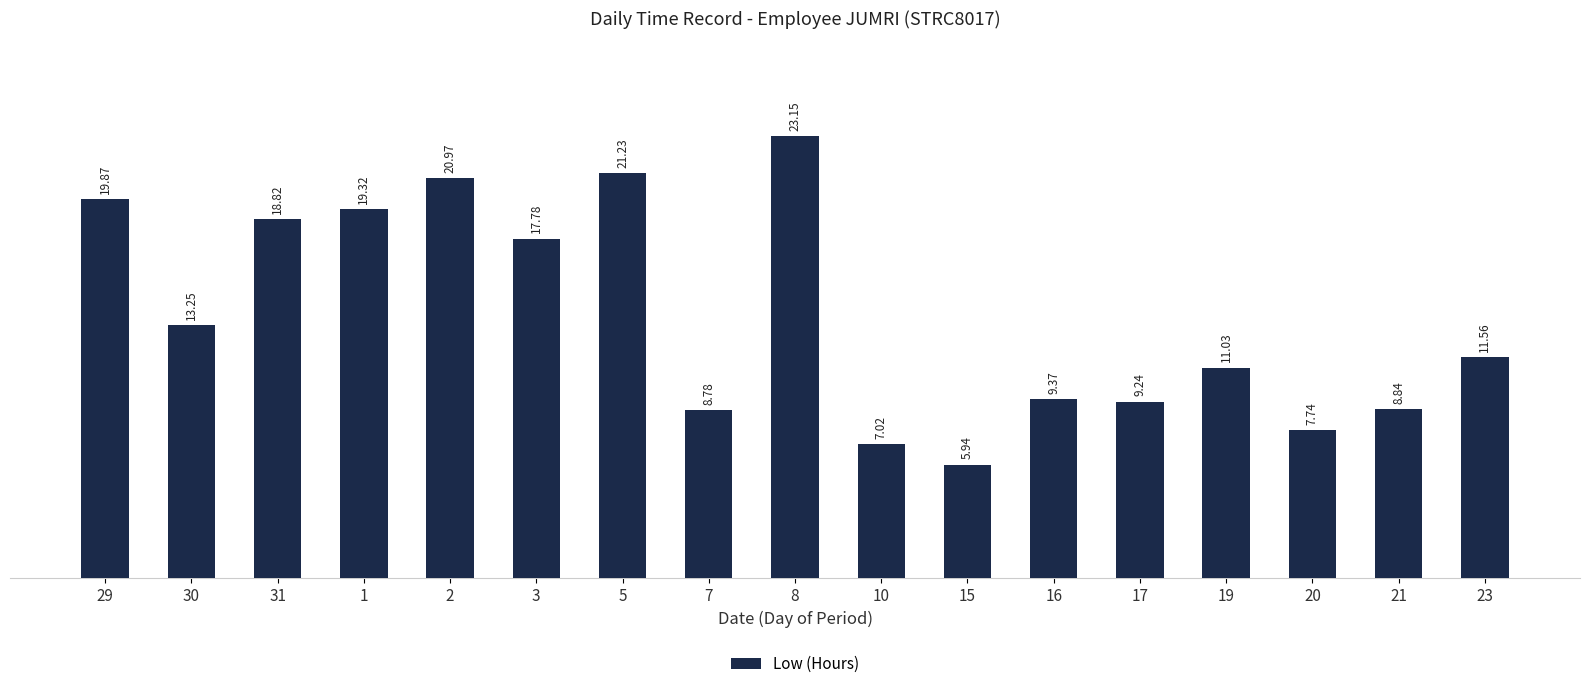

Which label corresponds to the largest value in the chart?

8